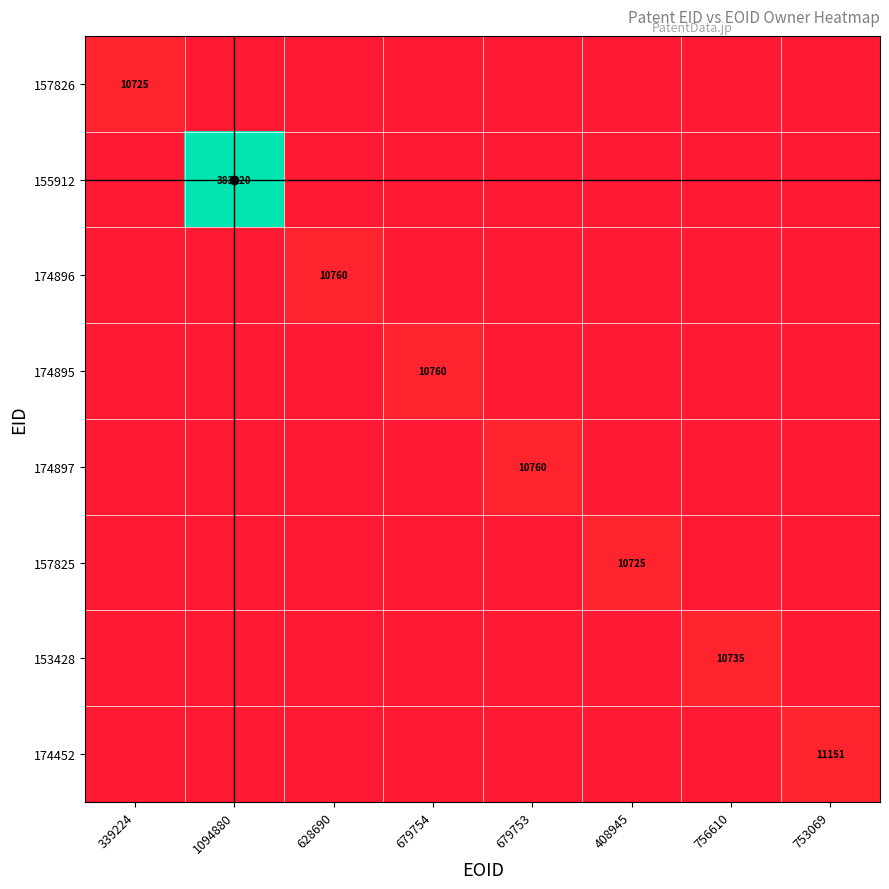

How many data points does each series have?

8